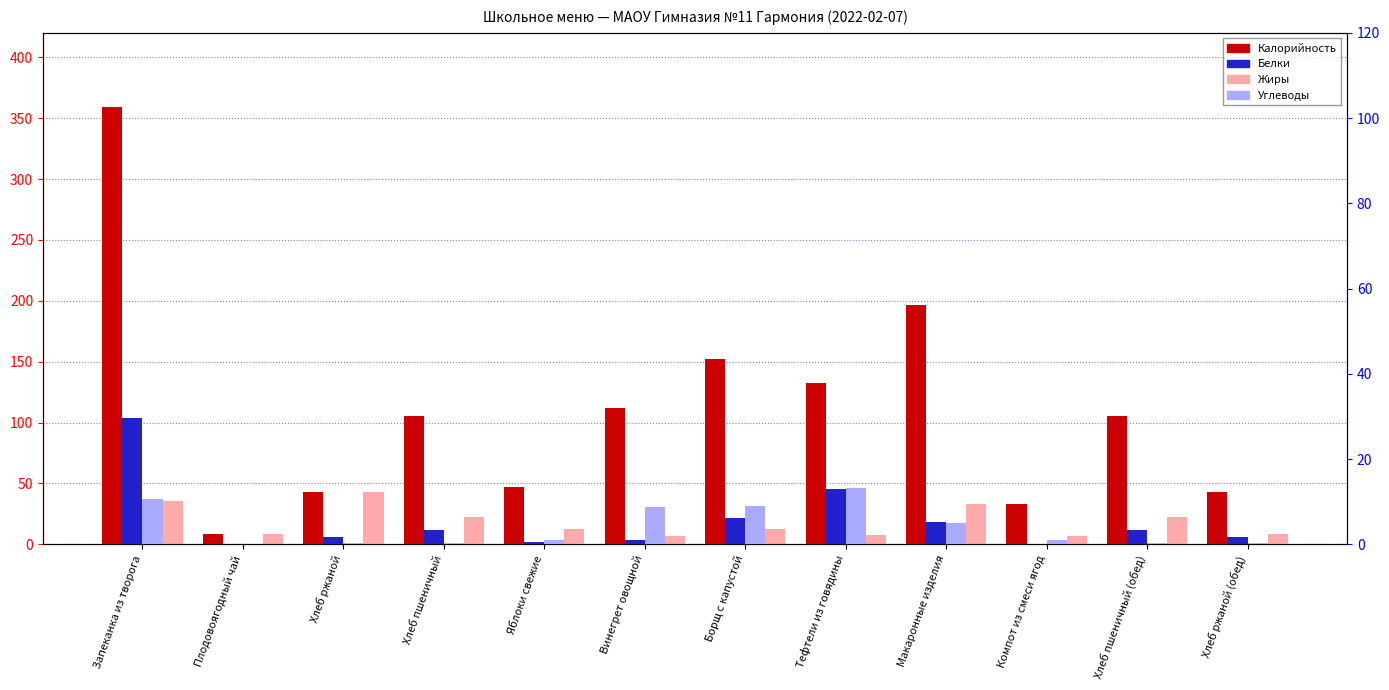

What position from the left is Тефтели из говядины?

8